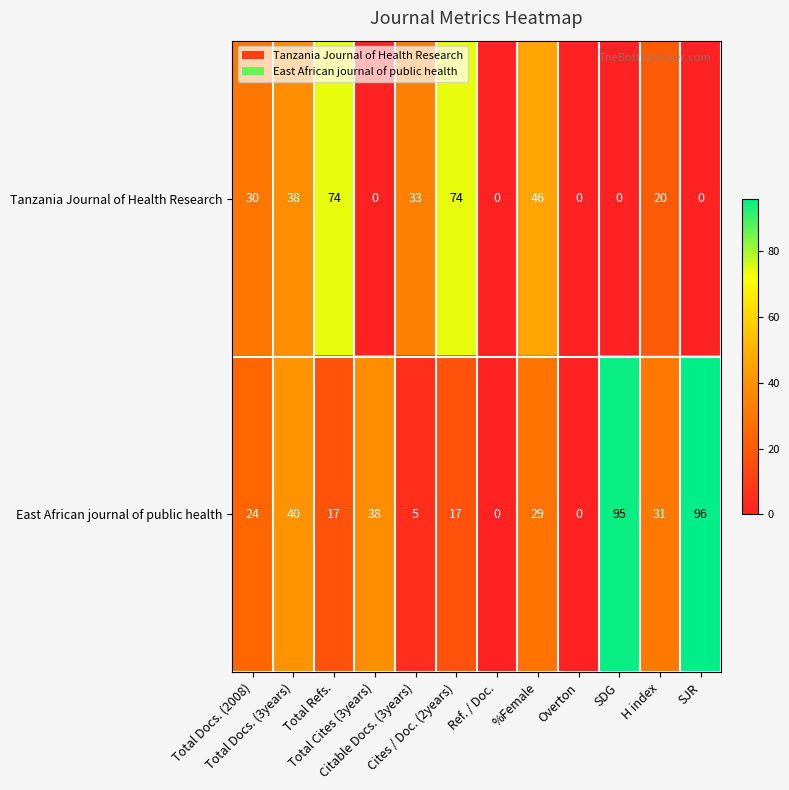

How many Tanzania Journal of Health Research values are between 0 and 46?

10